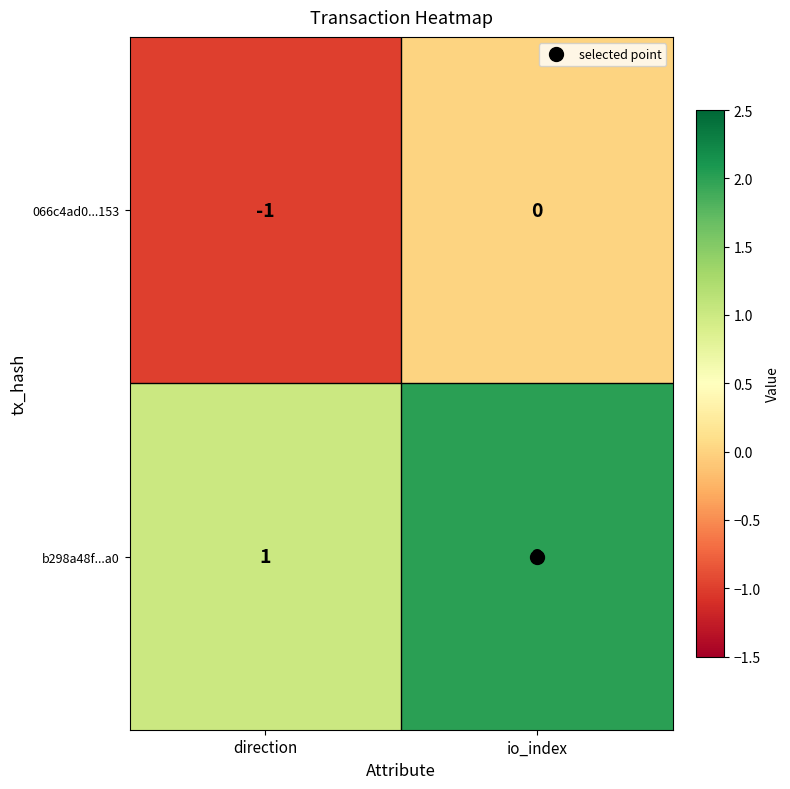

What is the sum of all b298a48f...a0 values?

3